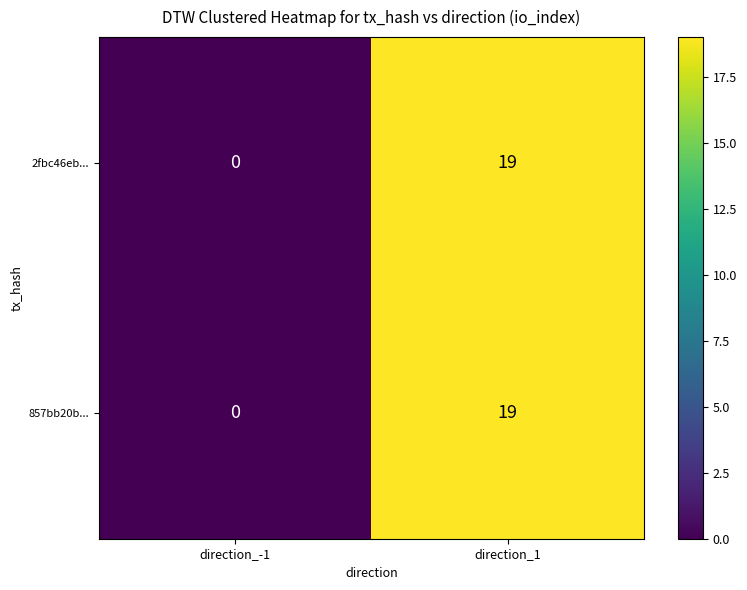

What is the total value across all series at direction_1?

38